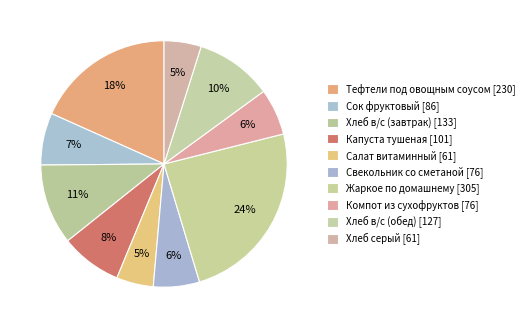

What percentage is the Салат витаминный slice, to the nearest percent?

5%